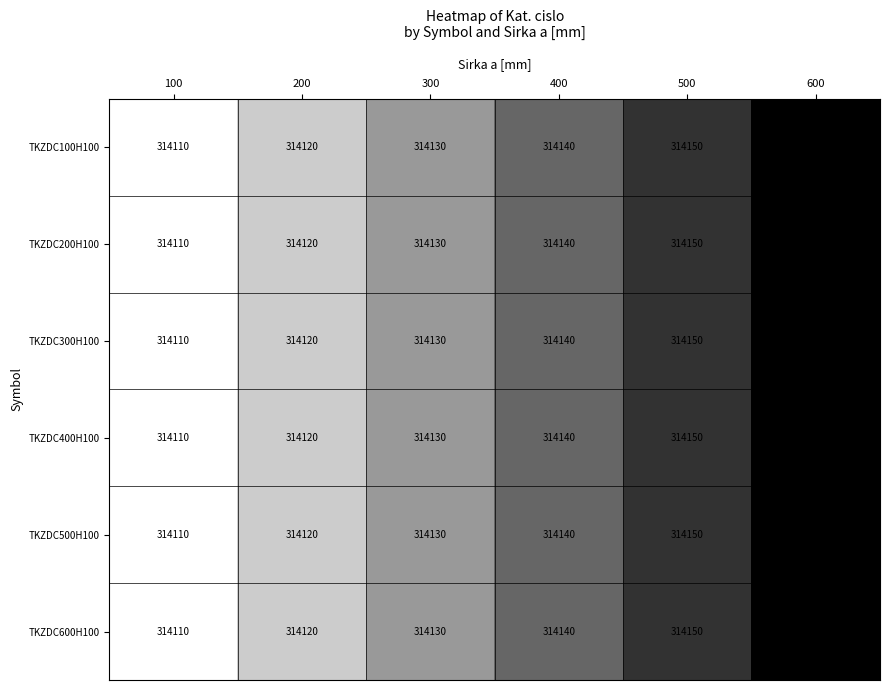

The value of TKZDC300H100 at 200 is 314120. True or false?

True